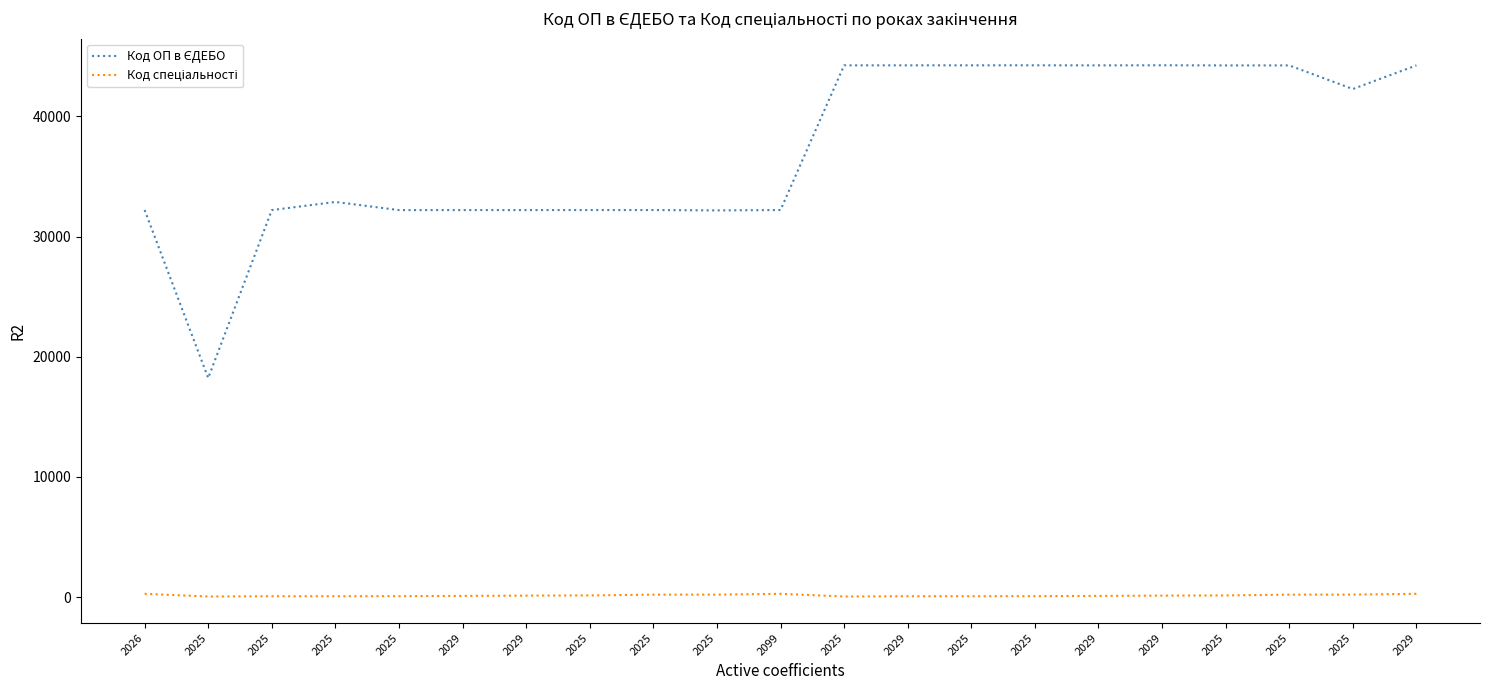

Reading right to left, list all the values displayed in this chart.

Код ОП в ЄДЕБО: 44252	42285	44249	44248	44260	44251	44258	44256	44255	44254	32213	32182	32212	32211	32210	32209	32208	32887	32207	18235	32214
Код спеціальності: 274	208	206	141	123	101	76	72	71	51	274	208	206	141	123	101	76	72	71	51	274